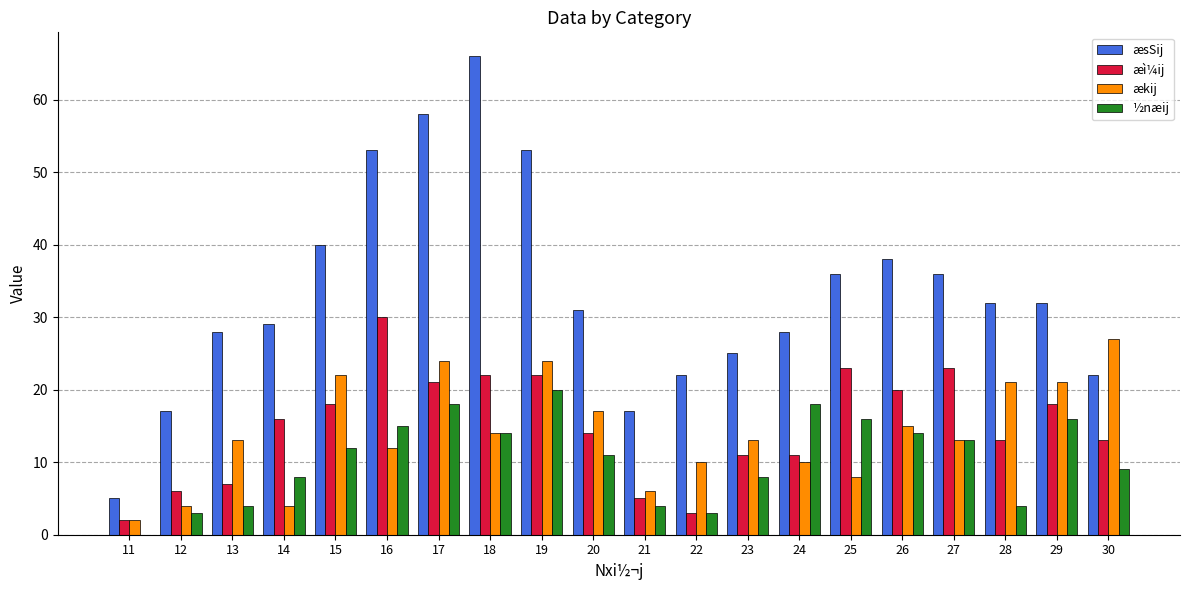

Reading right to left, transcribe all the data shown in this chart.

æsSij: 22	32	32	36	38	36	28	25	22	17	31	53	66	58	53	40	29	28	17	5
æì¼ij: 13	18	13	23	20	23	11	11	3	5	14	22	22	21	30	18	16	7	6	2
ækij: 27	21	21	13	15	8	10	13	10	6	17	24	14	24	12	22	4	13	4	2
½næij: 9	16	4	13	14	16	18	8	3	4	11	20	14	18	15	12	8	4	3	0